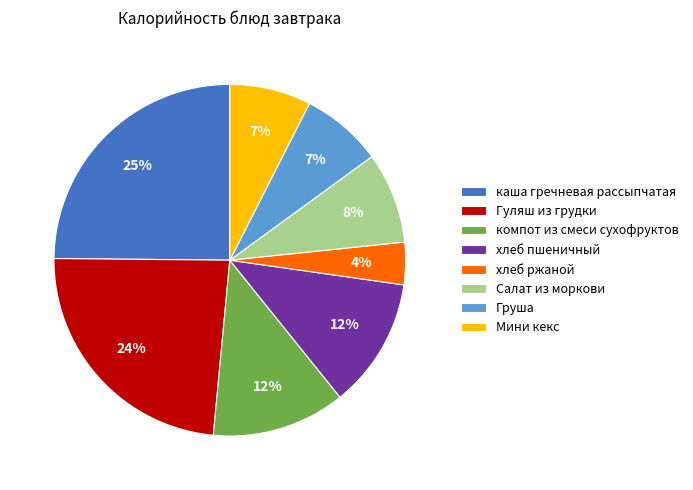

To the nearest percent, what portion does хлеб ржаной represent?

4%